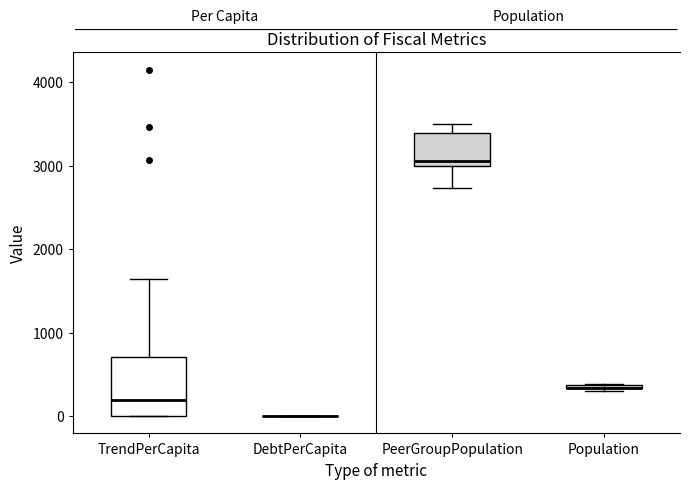

Comparing the boxes themselves (not the whiskers), which one is the tallest?

TrendPerCapita